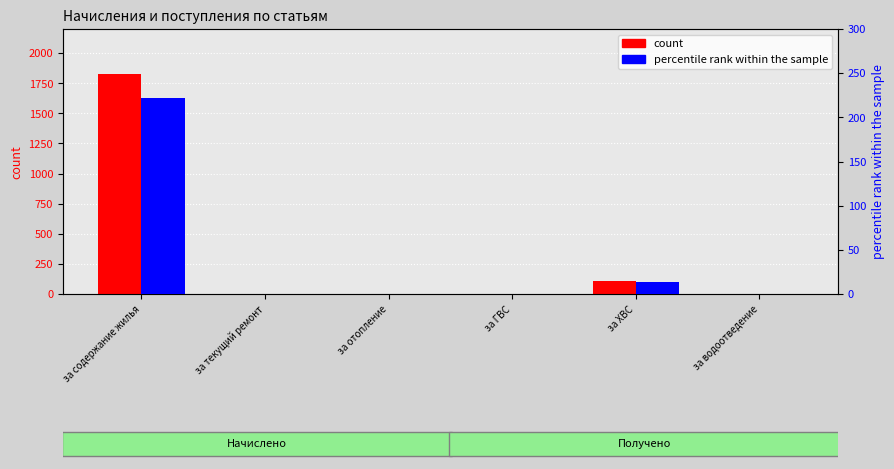

Which label corresponds to the smallest value in the chart?

за текущий ремонт